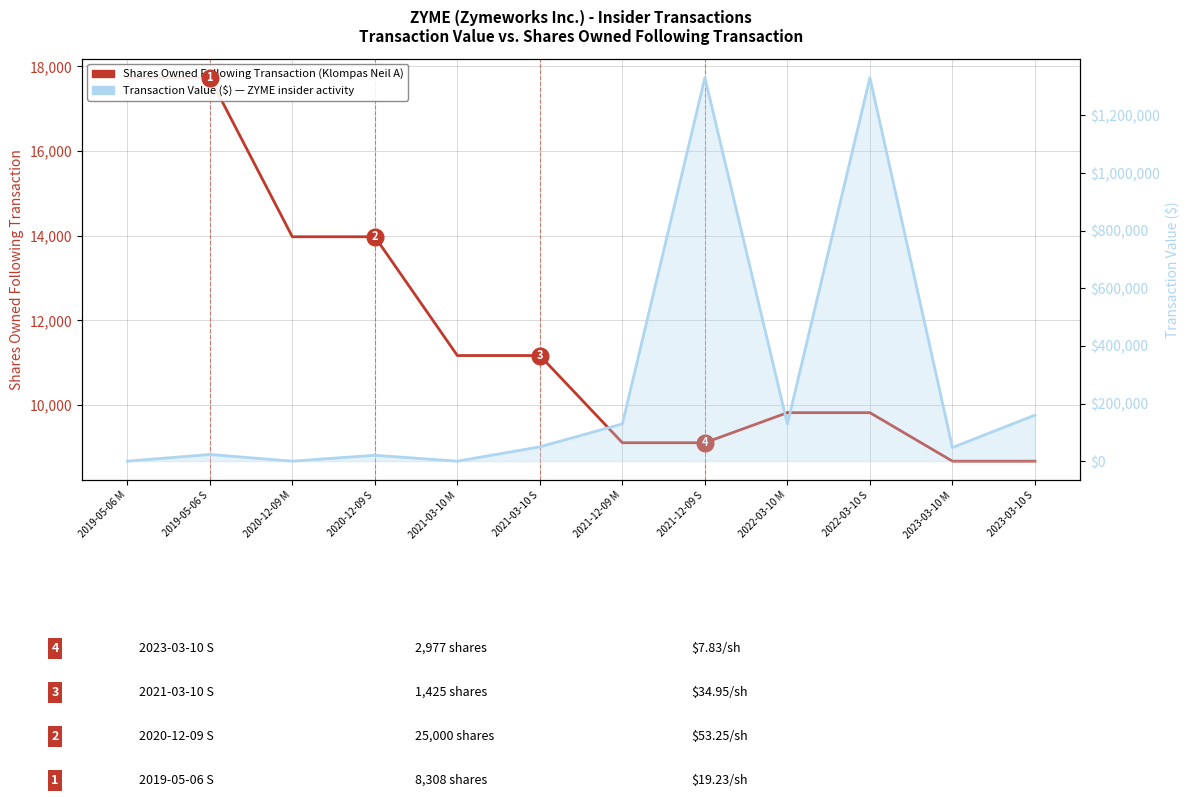

Where is Transaction Value ($) nearest to the value 665566?

2023-03-10 S